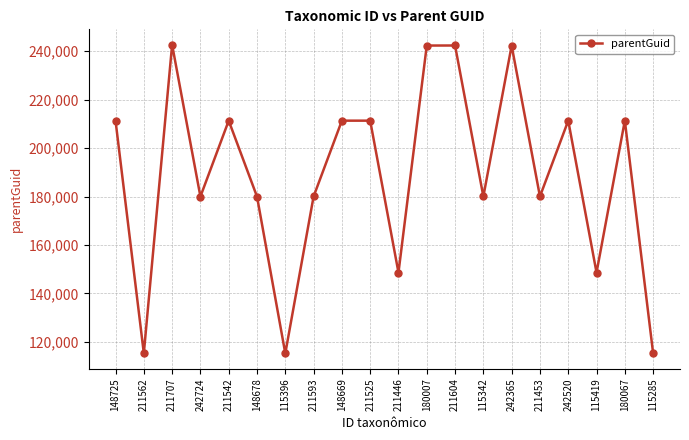

Count the number of data series in this chart.

1